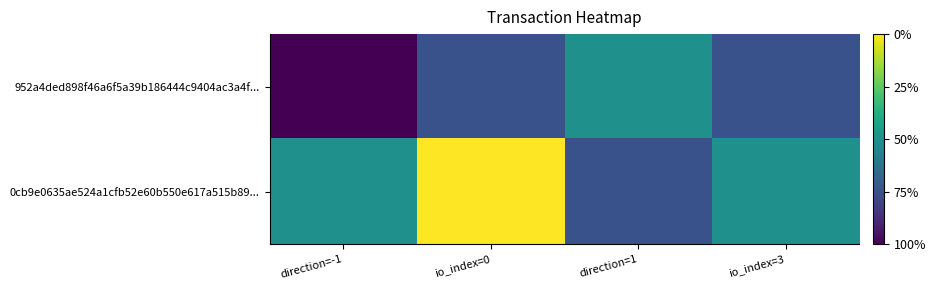

Between io_index=3 and io_index=0, which is larger?

io_index=3